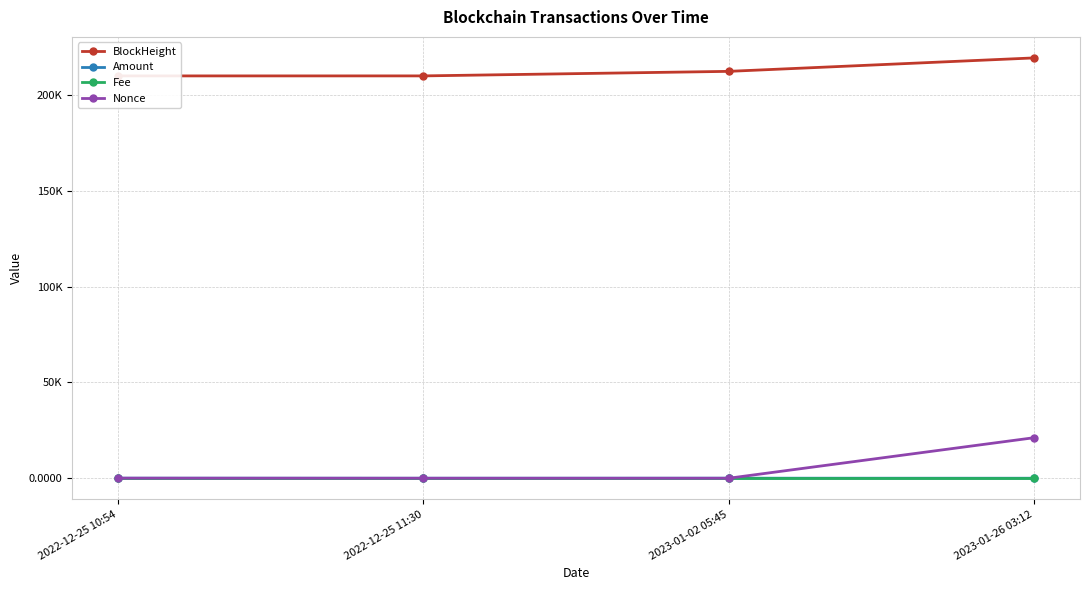

How many categories are shown in the chart?

4